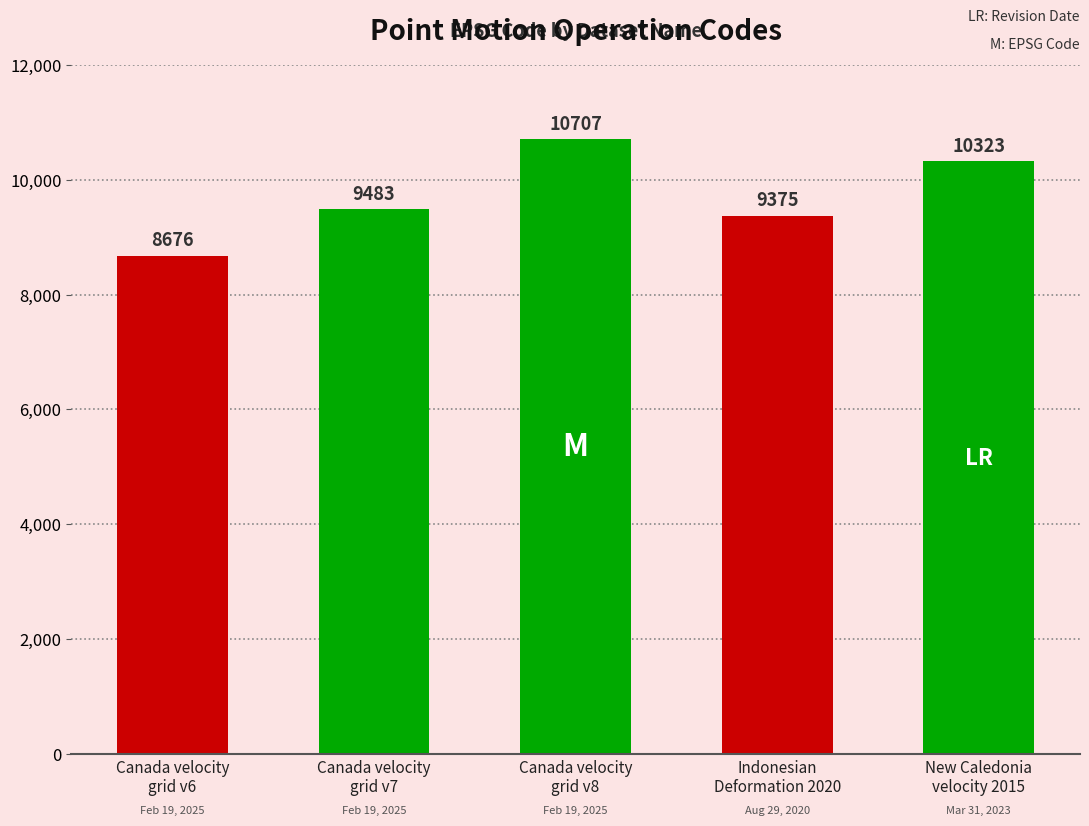

What is the value of the 1st bar from the left?

8676